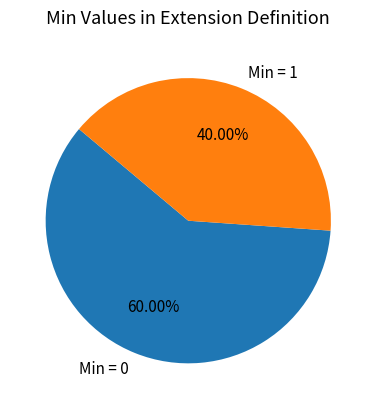

What is the smallest slice in the pie chart?

Min = 1